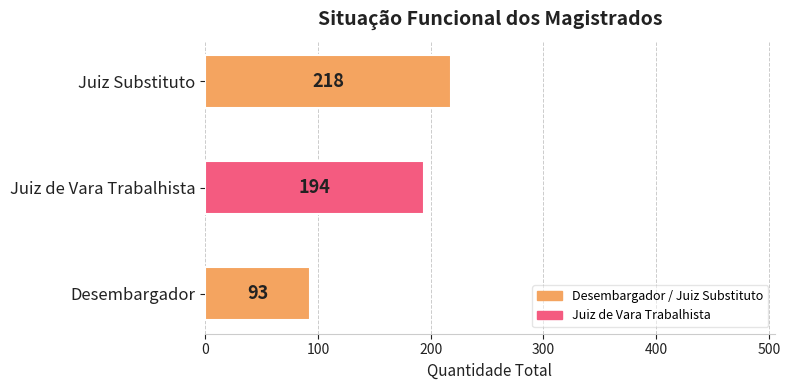

What is the sum of all values?

505